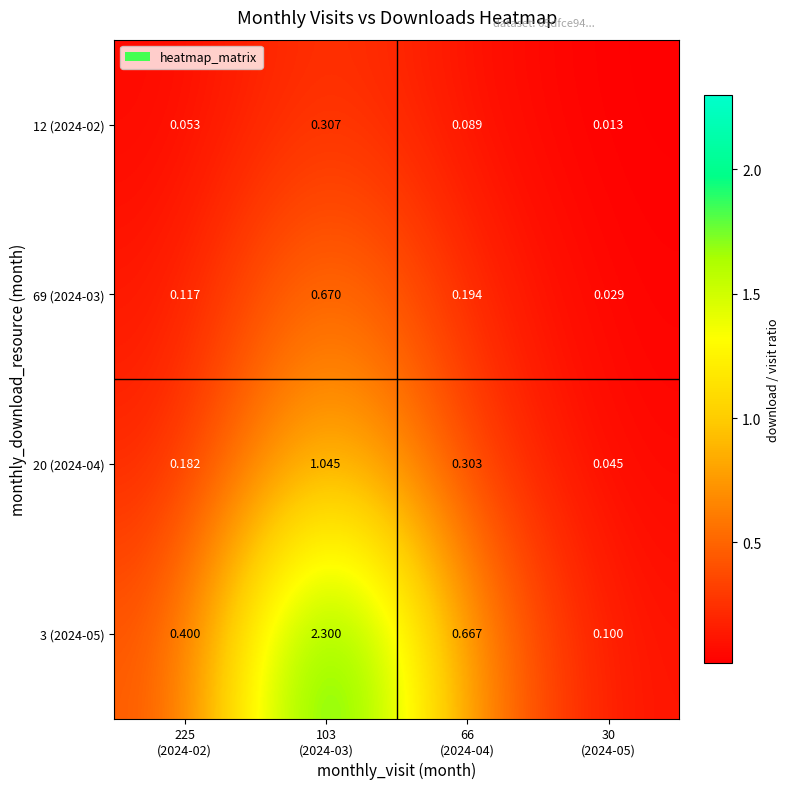

Which series has the largest range (max minus min)?

3 (2024-05)